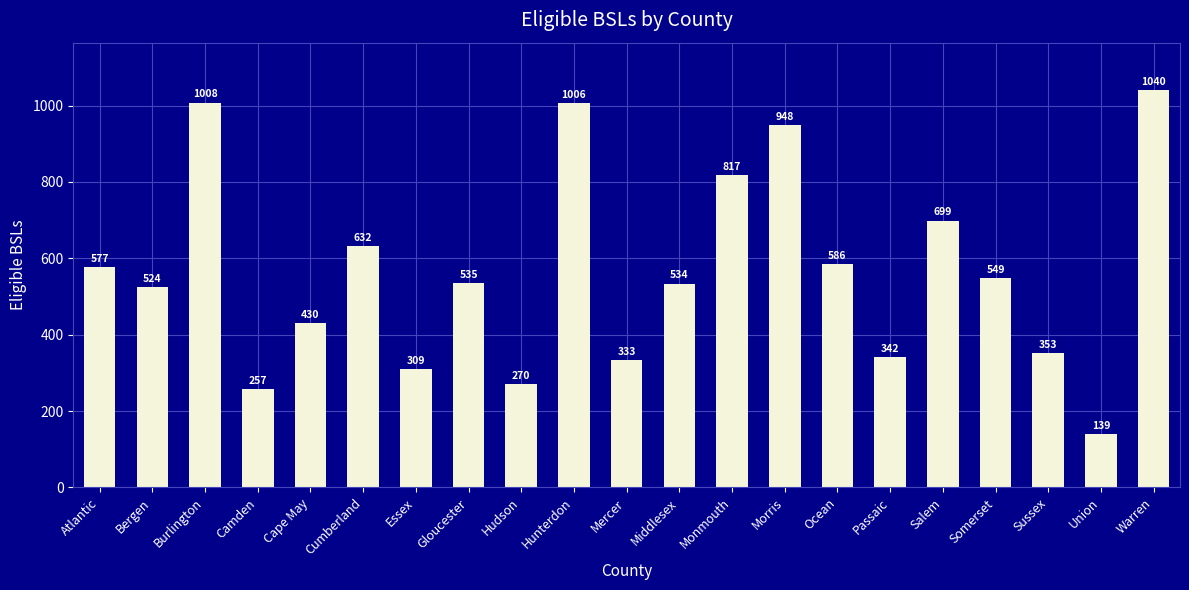

Rank the categories by value from highest to lowest.

Warren, Burlington, Hunterdon, Morris, Monmouth, Salem, Cumberland, Ocean, Atlantic, Somerset, Gloucester, Middlesex, Bergen, Cape May, Sussex, Passaic, Mercer, Essex, Hudson, Camden, Union